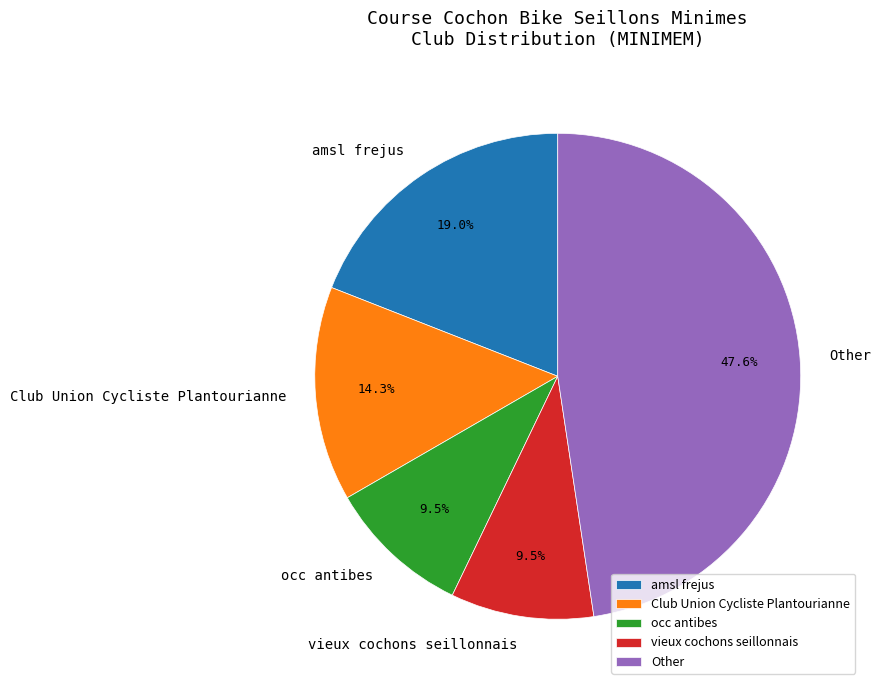

What is the total percentage of Other and amsl frejus?

66.7%